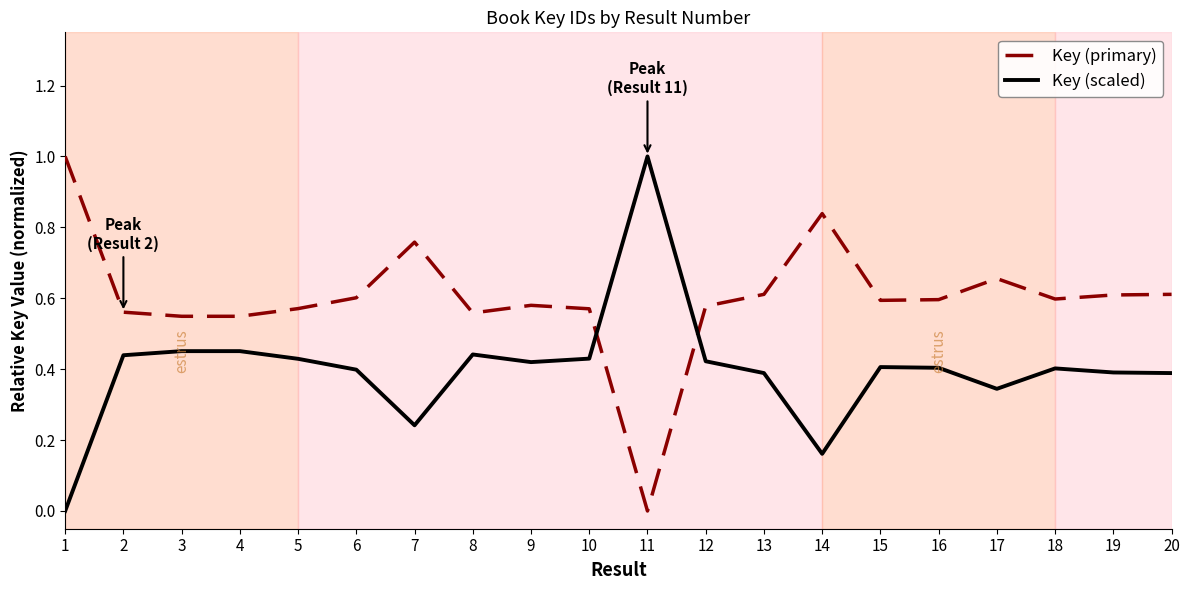

Rank the series at 15 from lowest to highest value.

Key (scaled), Key (primary)